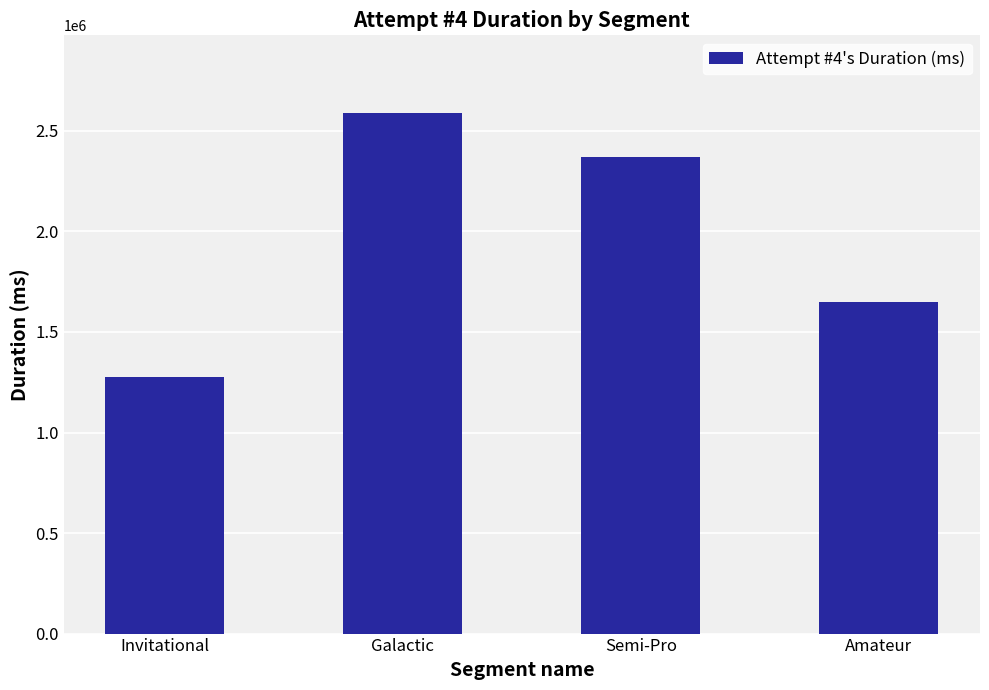

What is the value of the 4th bar from the left?

1651381